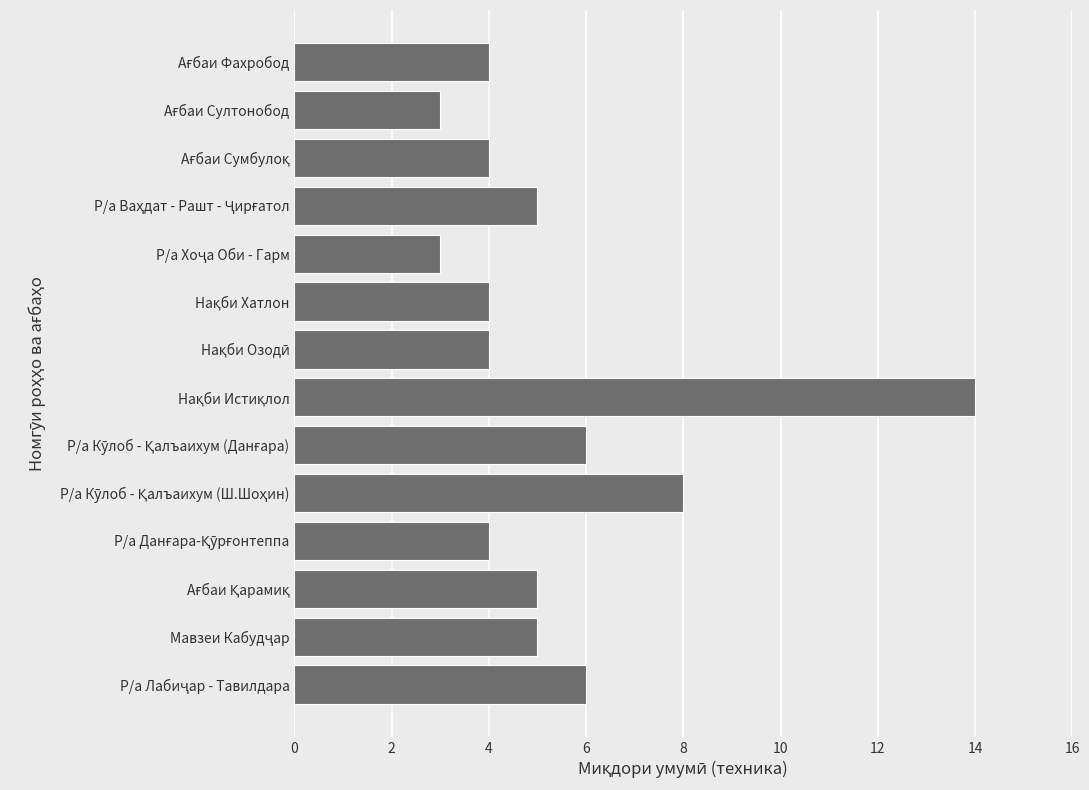

How many bars are there in total?

14